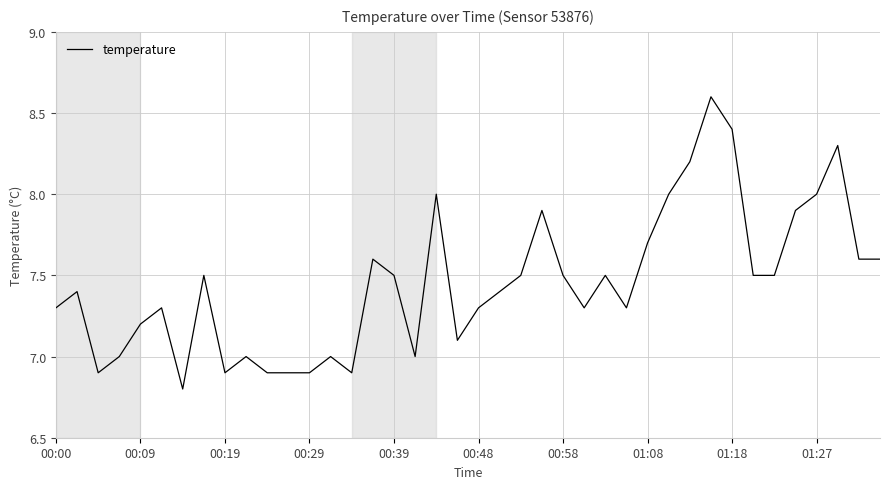

What is the smallest value displayed?

6.8